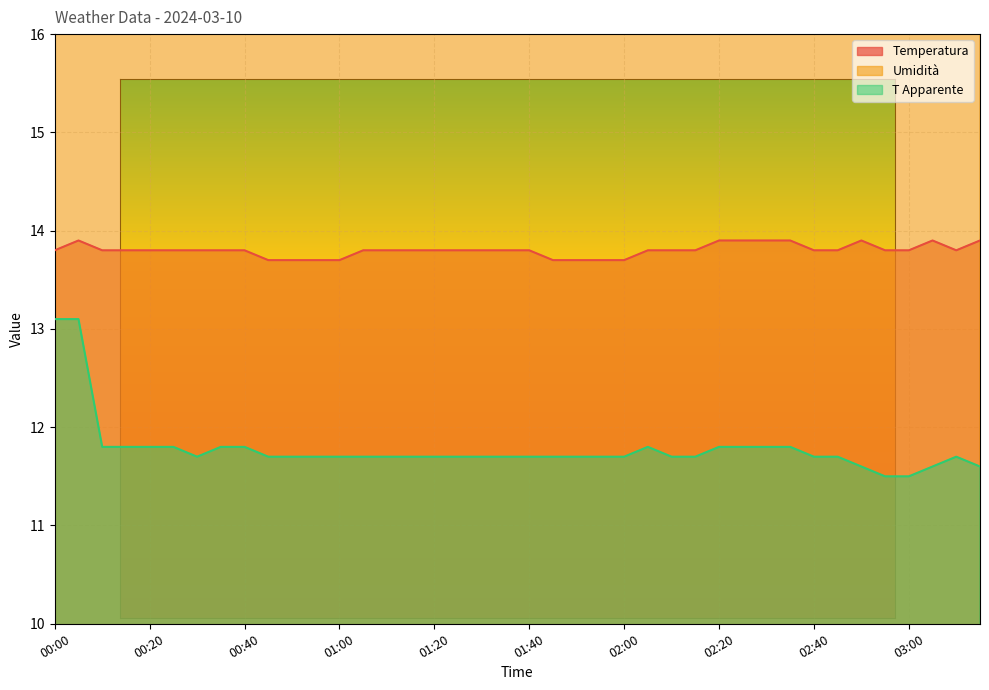

True or false: Temperatura has a value of 5.8 at 00:40.

False